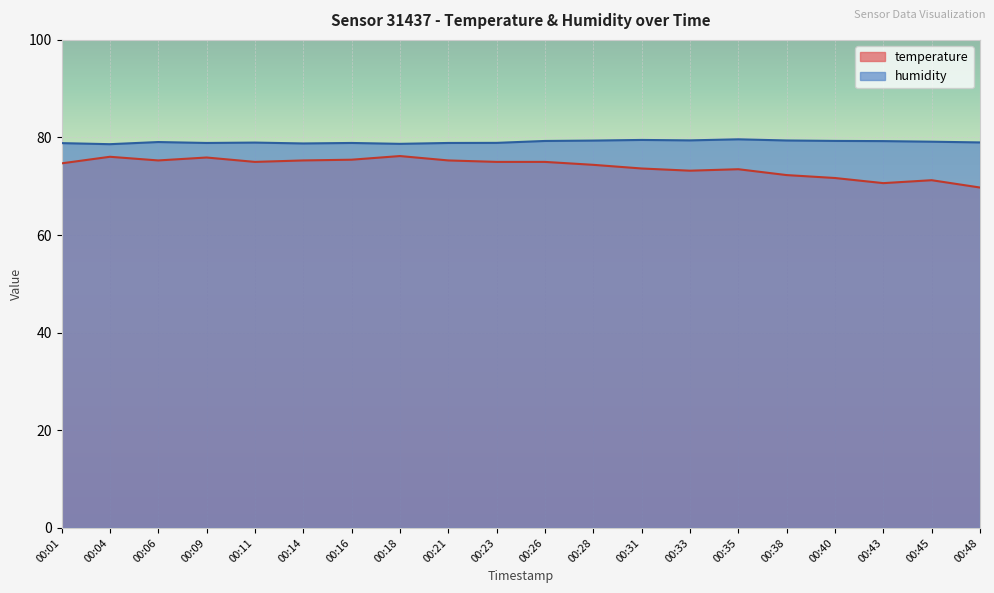

What are all the series names shown in the legend?

temperature, humidity